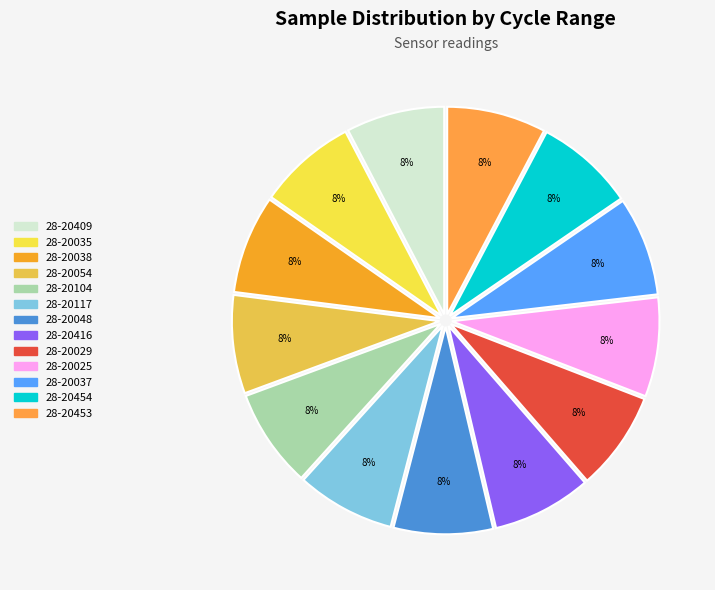

Which category has the smallest portion of the pie?

28-20117